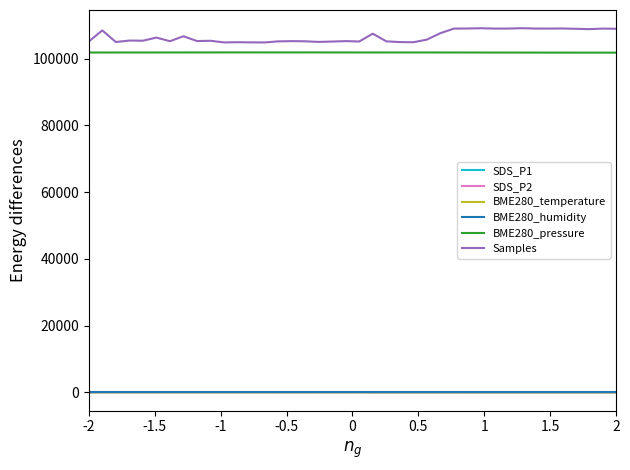

What is the minimum value for Samples?

104882.0